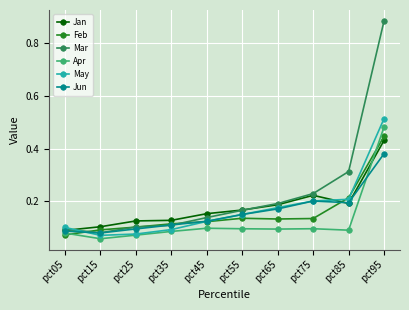

At which label does Feb reach its minimum?

pct05